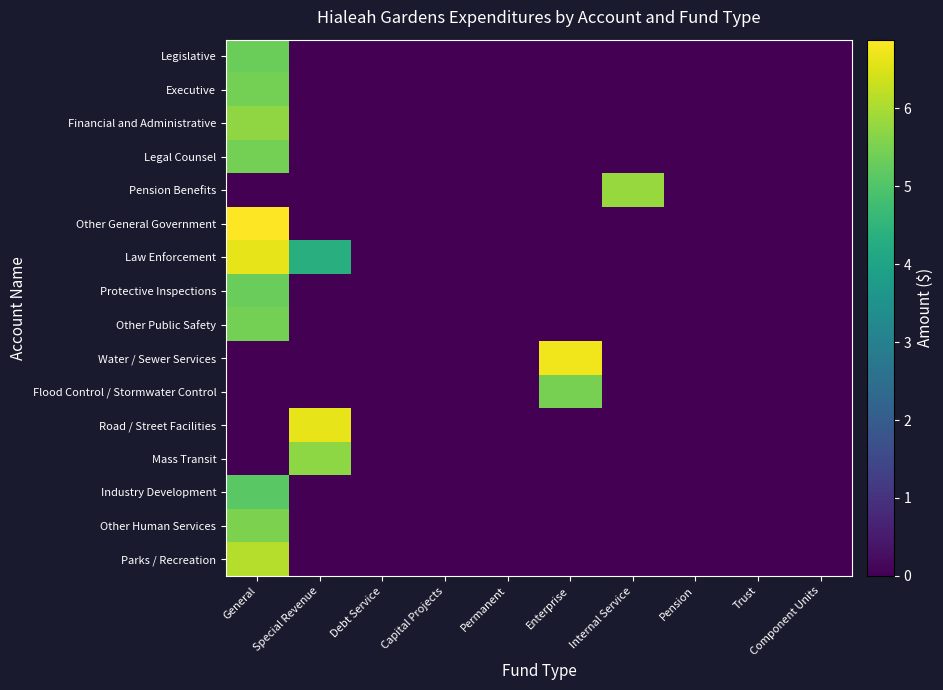

Which label corresponds to the largest value in the chart?

General